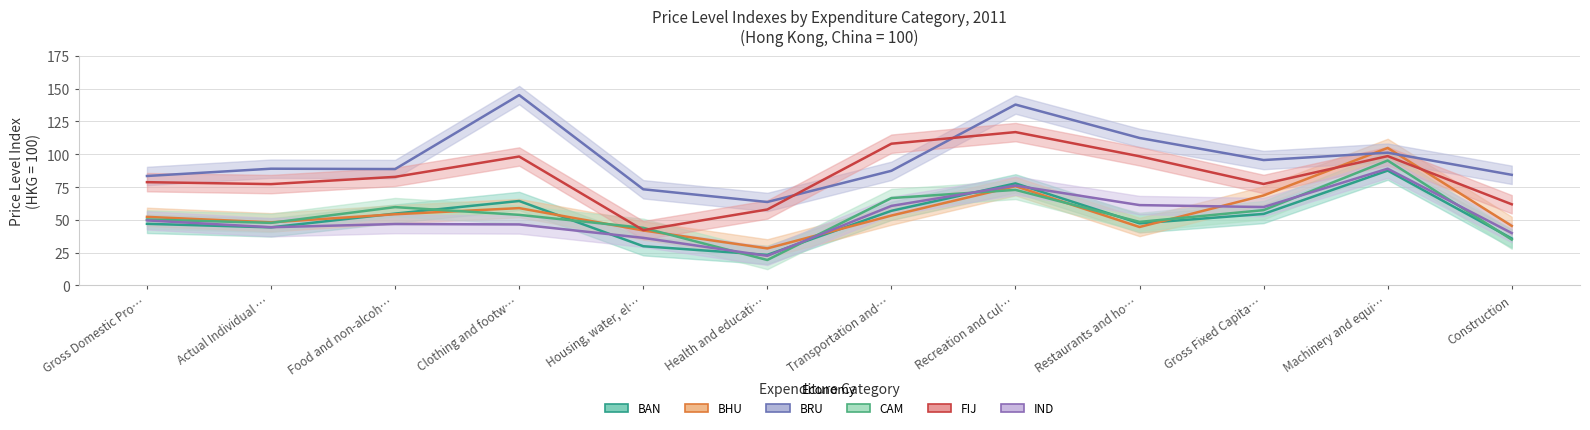

At how many categories does at least one series exceed 83?

10